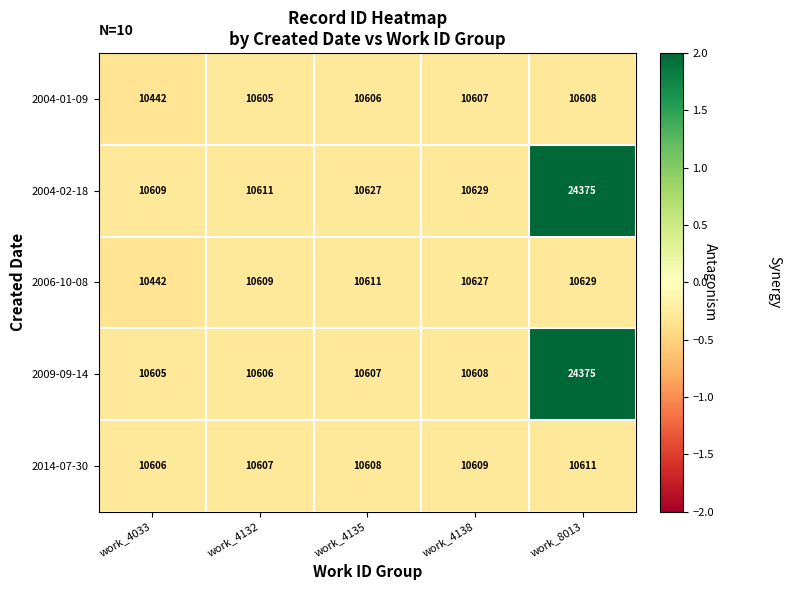

At which label is 2004-01-09 closest to 10525?

work_4132